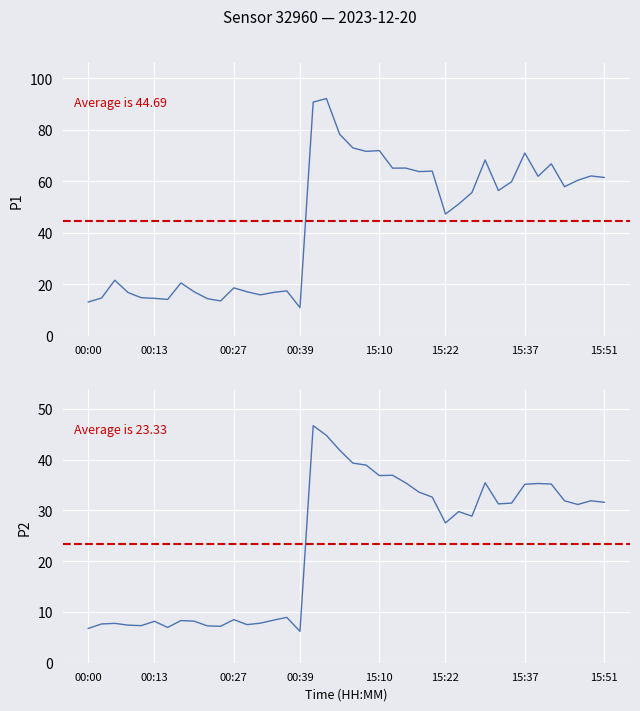

True or false: P2 and P1 intersect in this chart.

False